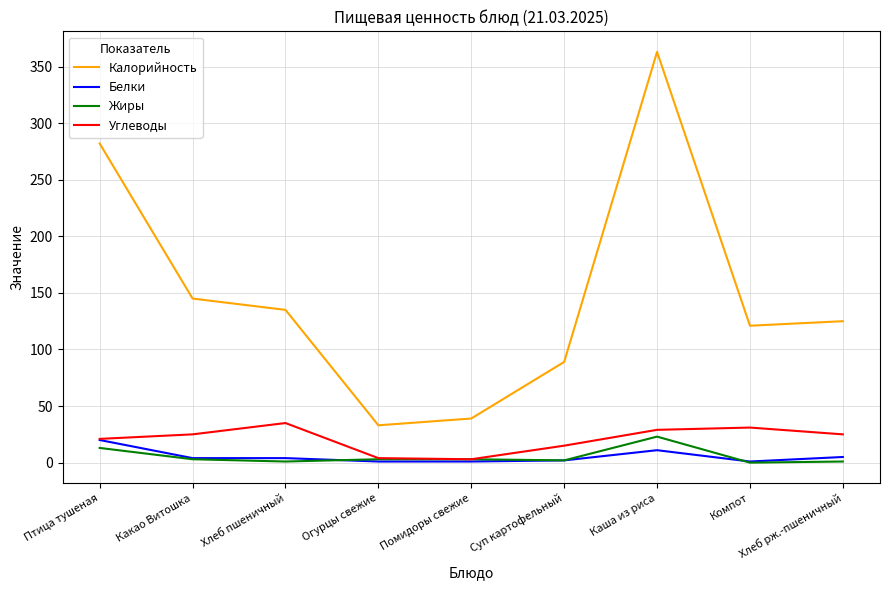

How many interior local valleys does the Калорийность series have?

2